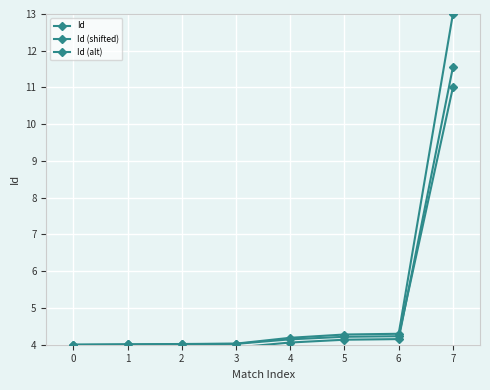

Rank the series at 0 from highest to lowest value.

Id, Id (alt), Id (shifted)